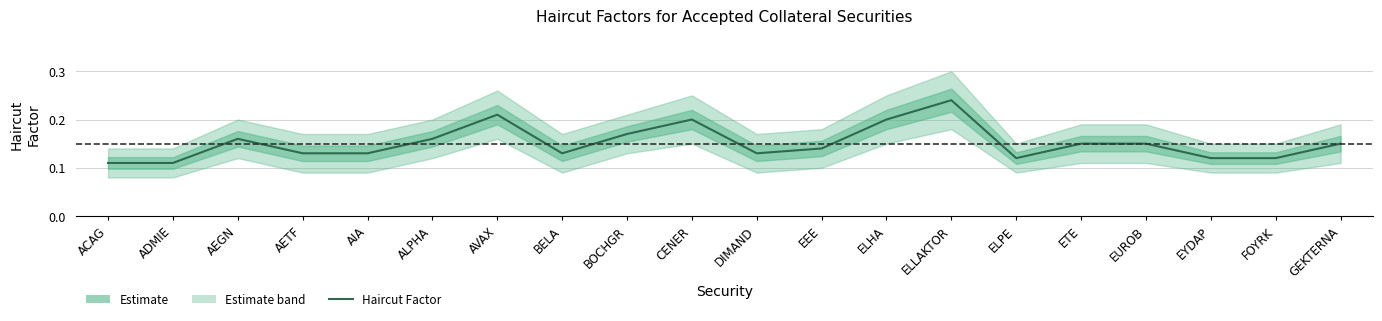

What is the difference between the second highest and second lowest values?

0.1